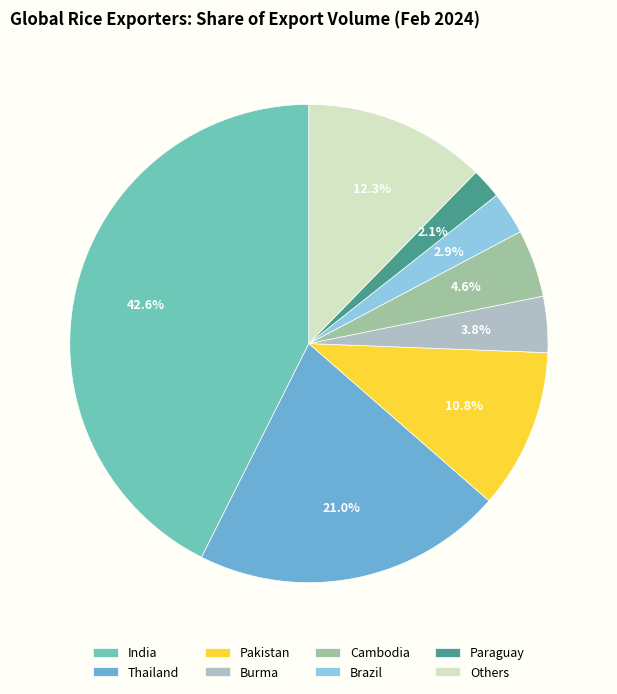

Rank the categories by value from lowest to highest.

Paraguay, Brazil, Burma, Cambodia, Pakistan, Others, Thailand, India